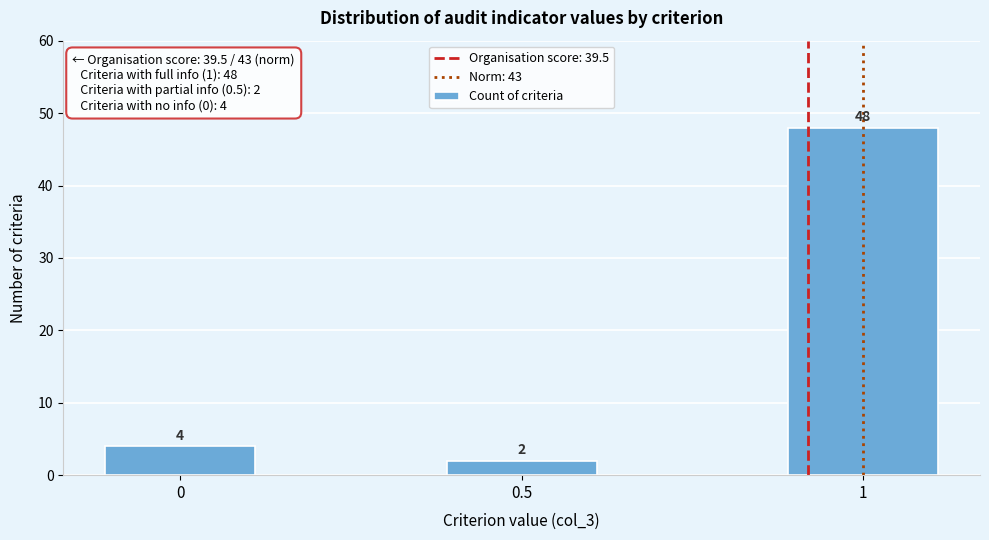

Reading left to right, what are all the values shown in this chart?

4	2	48